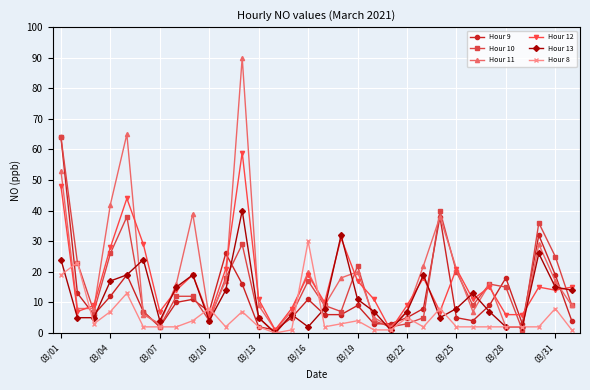

True or false: Hour 13 has more than 2 interior local peaks.

True